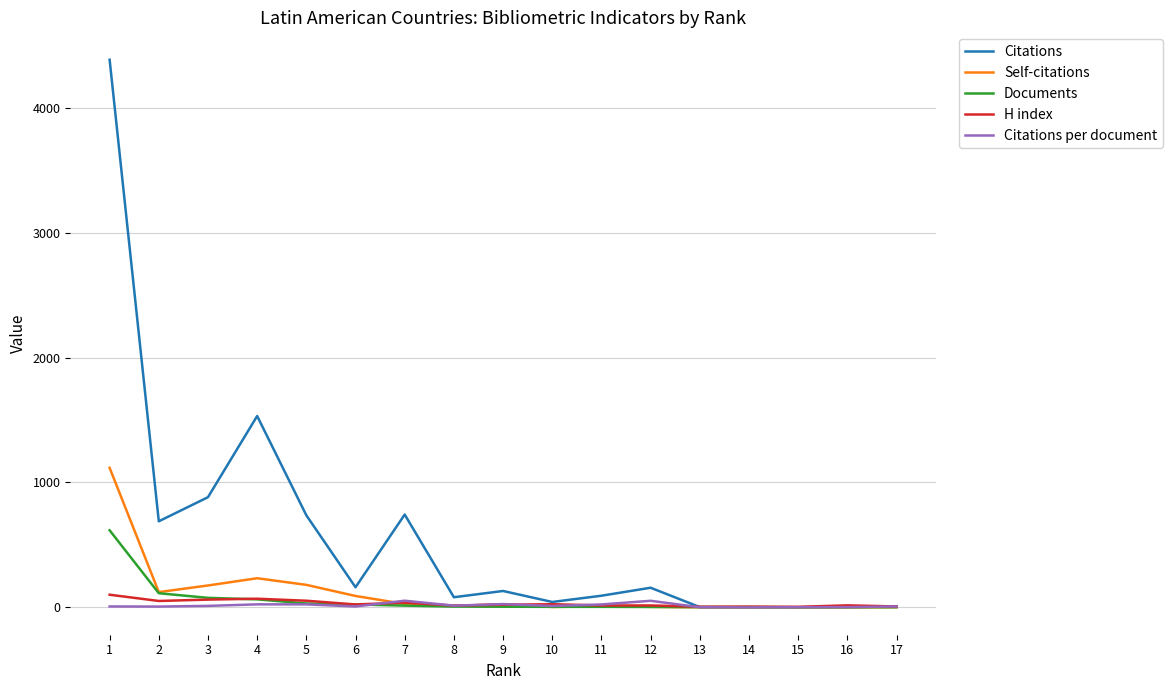

What are all the series names shown in the legend?

Citations, Self-citations, Documents, H index, Citations per document